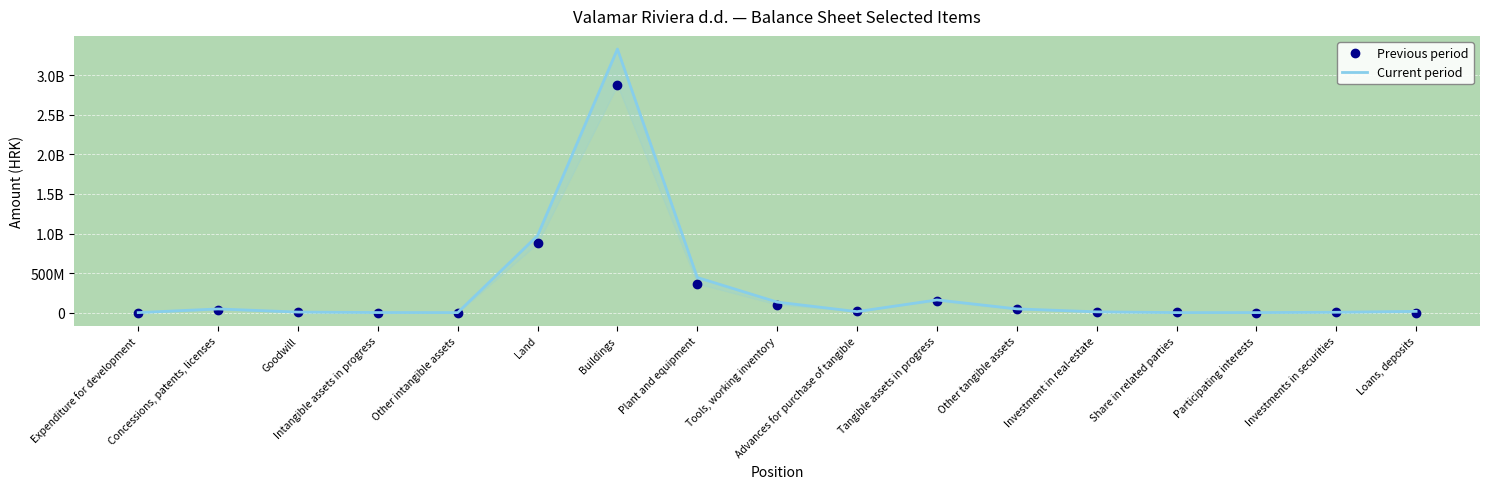

Rank the series by their maximum value, from lowest to highest.

Previous period, Current period